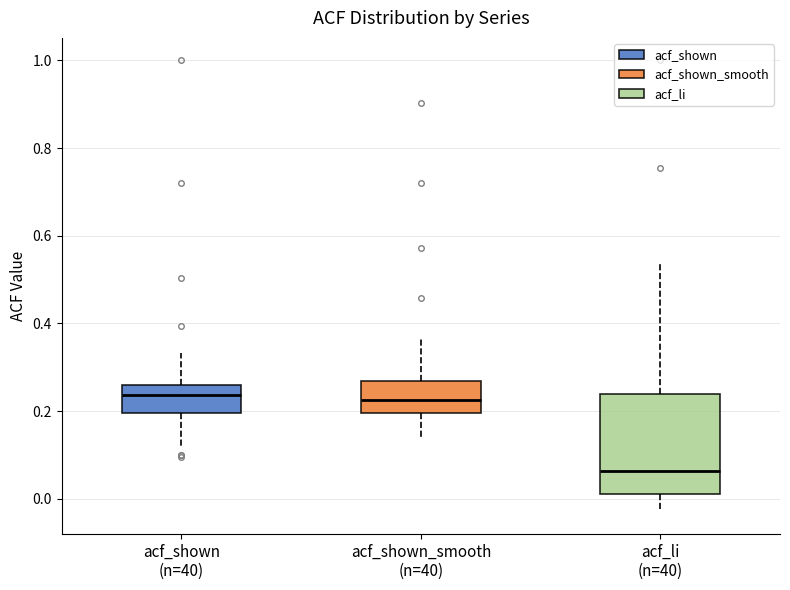

Where does the median line of the box for acf_shown_smooth (n=40) sit on the y-axis? The values are not printed on the chart, so give them approximately, as read against the axis.

0.22